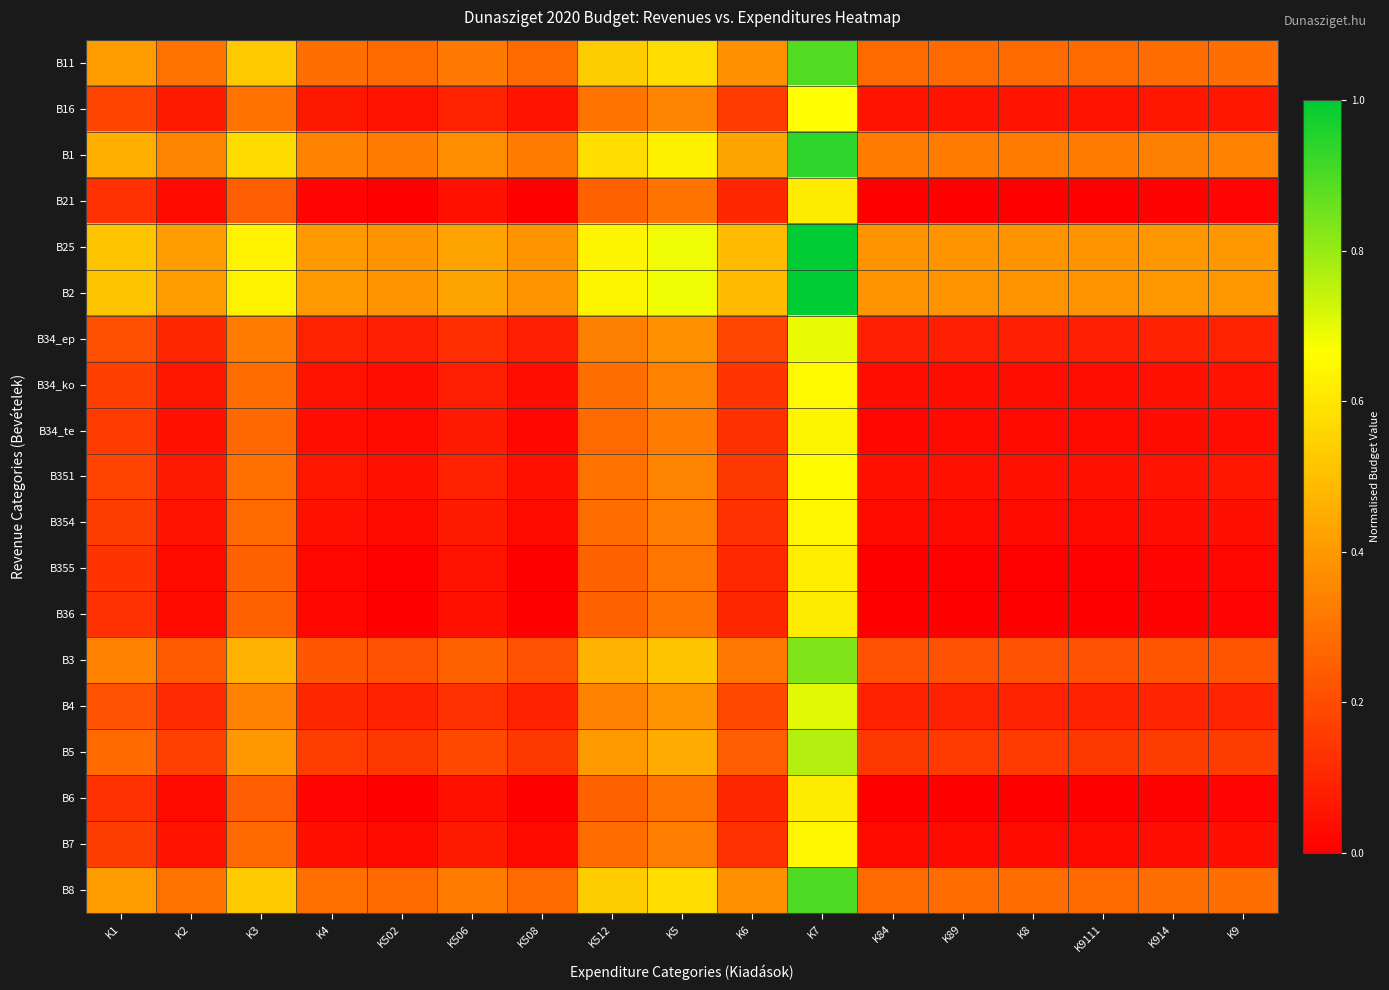

Which series has the largest total across all categories?

B25